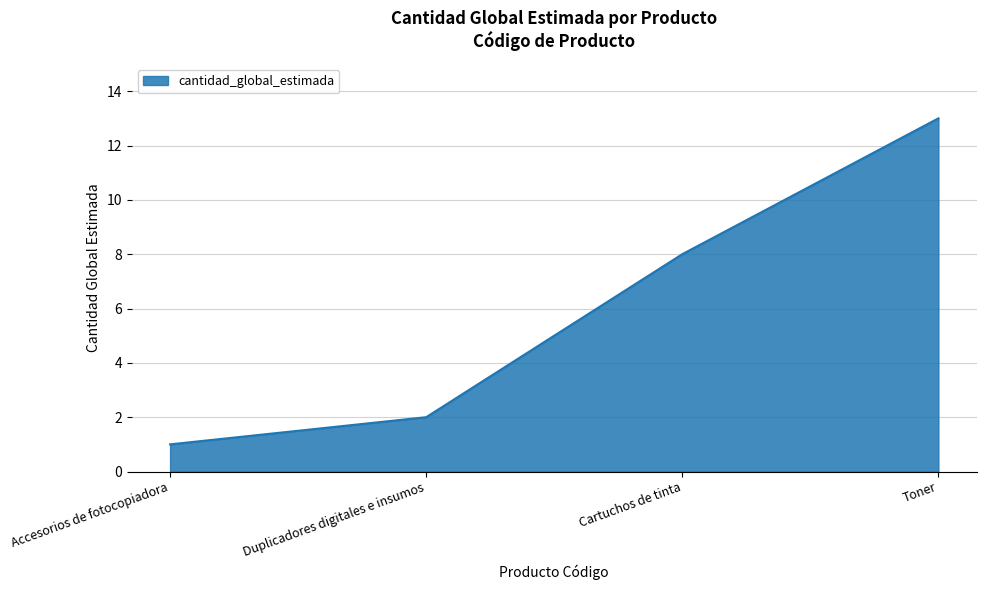

Reading left to right, extract all data points from this chart.

1	2	8	13